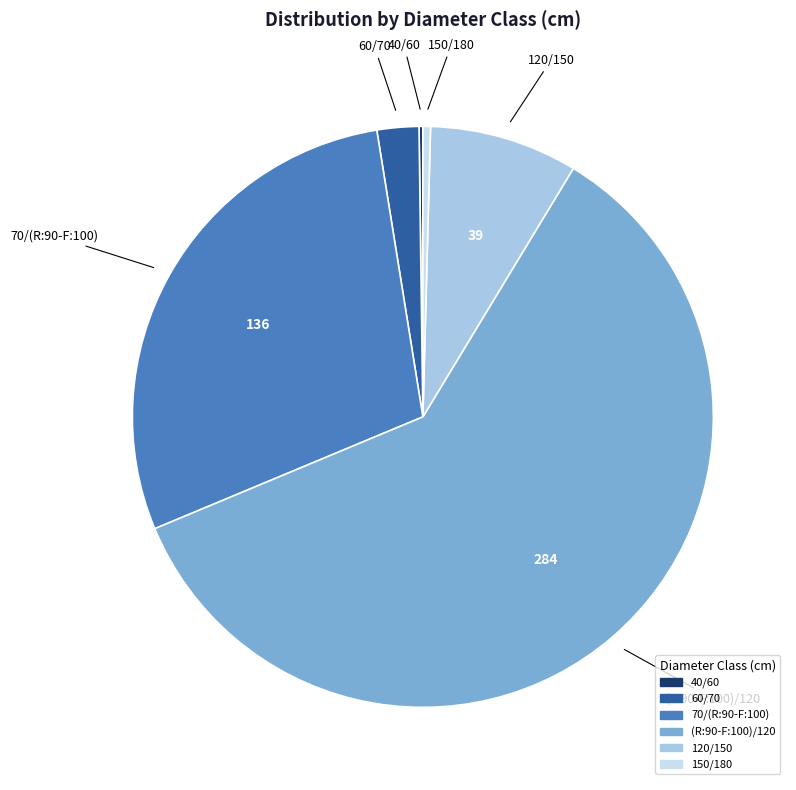

Combined, do 70/(R:90-F:100) and 120/150 account for over 50%?

No